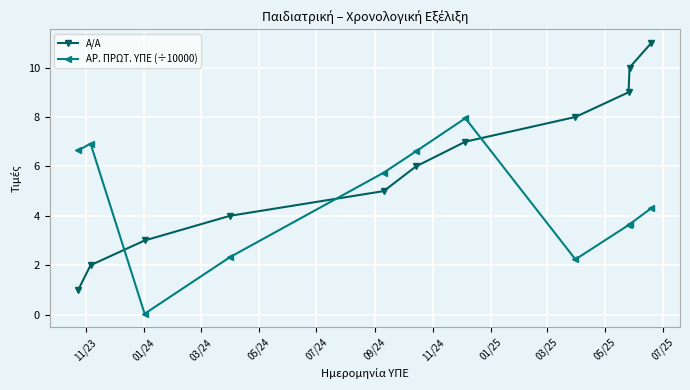

Which series has the largest total across all categories?

Α/Α